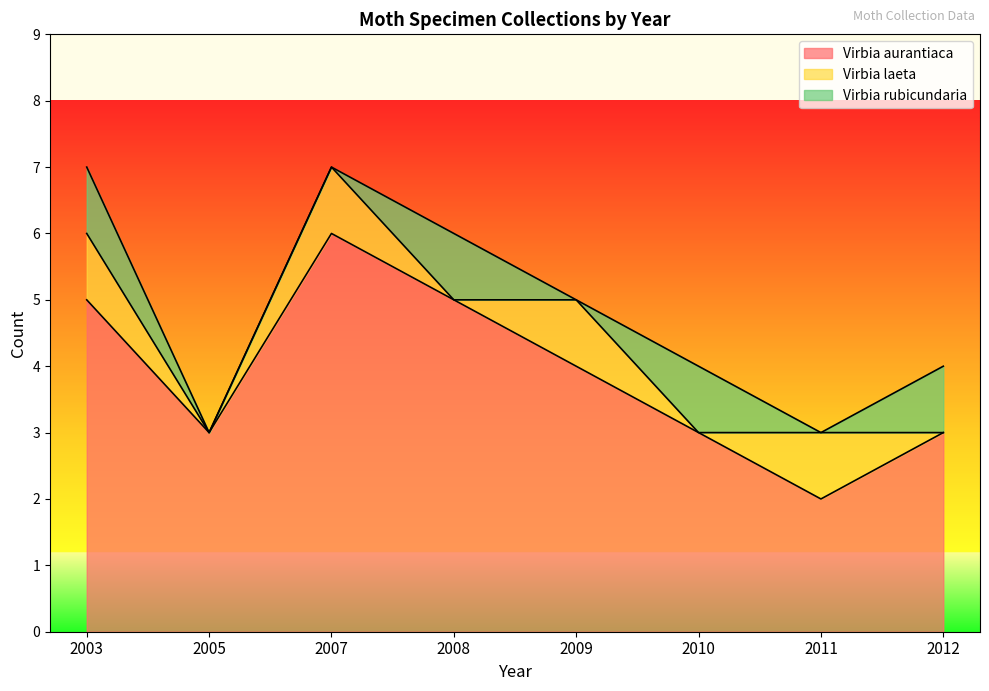

True or false: Virbia aurantiaca and Virbia rubicundaria cross at least once.

False